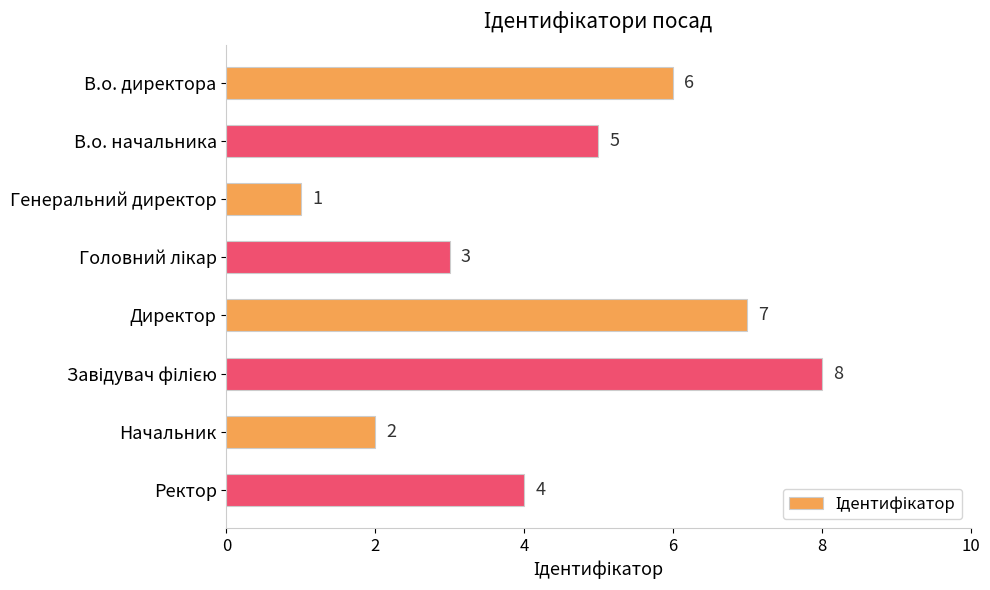

What is the change in value from Директор to Начальник?

-5